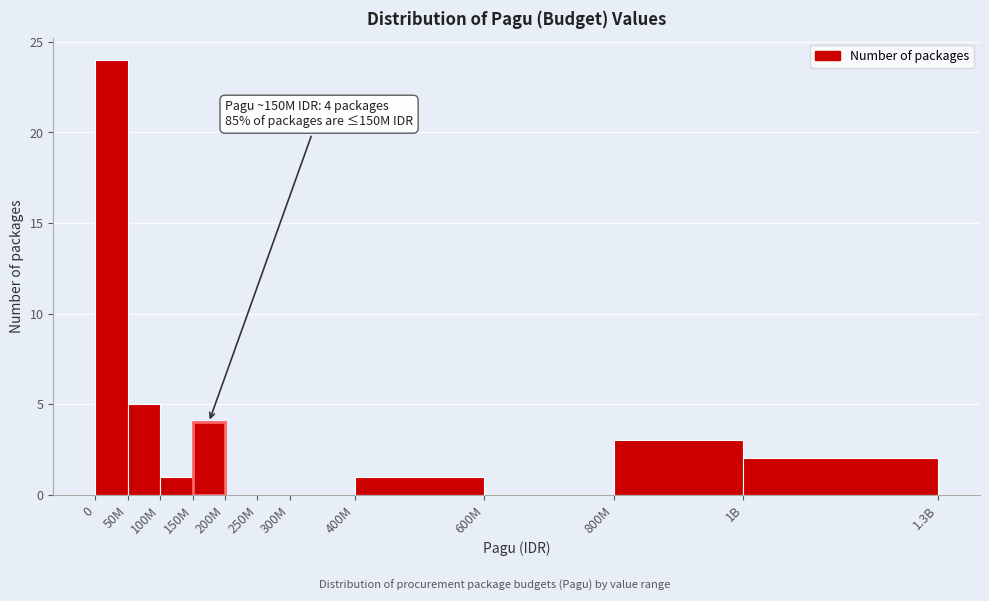

Reading left to right, what are all the values shown in this chart?

0=24	50M=5	100M=1	150M=4	200M=0	250M=0	300M=0	400M=1	600M=0	800M=3	1B=2